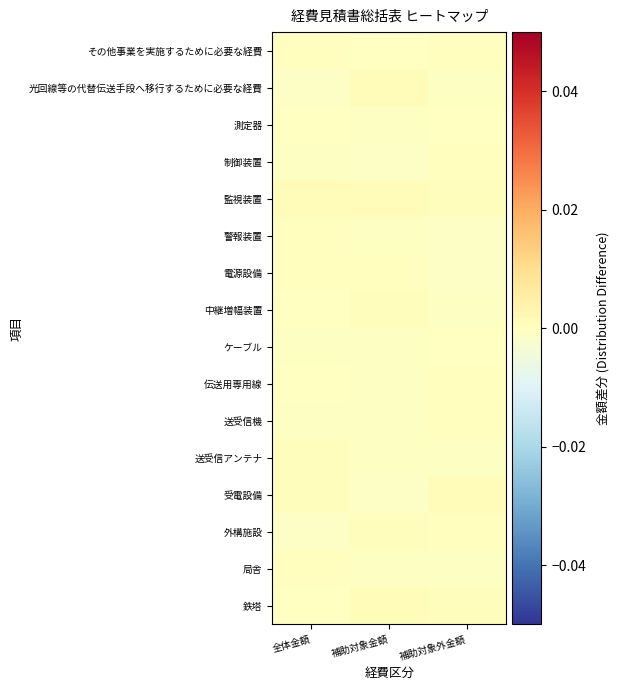

Reading right to left, transcribe all the data shown in this chart.

鉄塔: 補助対象外金額=0.0	補助対象金額=0.0	全体金額=-0.0
局舎: 補助対象外金額=-0.0	補助対象金額=-0.0	全体金額=0.0
外構施設: 補助対象外金額=0.0	補助対象金額=0.0	全体金額=-0.0
受電設備: 補助対象外金額=0.0	補助対象金額=-0.0	全体金額=0.0
送受信アンテナ: 補助対象外金額=-0.0	補助対象金額=-0.0	全体金額=0.0
送受信機: 補助対象外金額=0.0	補助対象金額=-0.0	全体金額=-0.0
伝送用専用線: 補助対象外金額=0.0	補助対象金額=-0.0	全体金額=-0.0
ケーブル: 補助対象外金額=-0.0	補助対象金額=-0.0	全体金額=-0.0
中継増幅装置: 補助対象外金額=-0.0	補助対象金額=0.0	全体金額=-0.0
電源設備: 補助対象外金額=-0.0	補助対象金額=0.0	全体金額=0.0
警報装置: 補助対象外金額=-0.0	補助対象金額=-0.0	全体金額=0.0
監視装置: 補助対象外金額=0.0	補助対象金額=0.0	全体金額=0.0
制御装置: 補助対象外金額=0.0	補助対象金額=-0.0	全体金額=-0.0
測定器: 補助対象外金額=-0.0	補助対象金額=-0.0	全体金額=-0.0
光回線等の代替伝送手段へ移行するために必要な経費: 補助対象外金額=-0.0	補助対象金額=0.0	全体金額=-0.0
その他事業を実施するために必要な経費: 補助対象外金額=0.0	補助対象金額=-0.0	全体金額=0.0